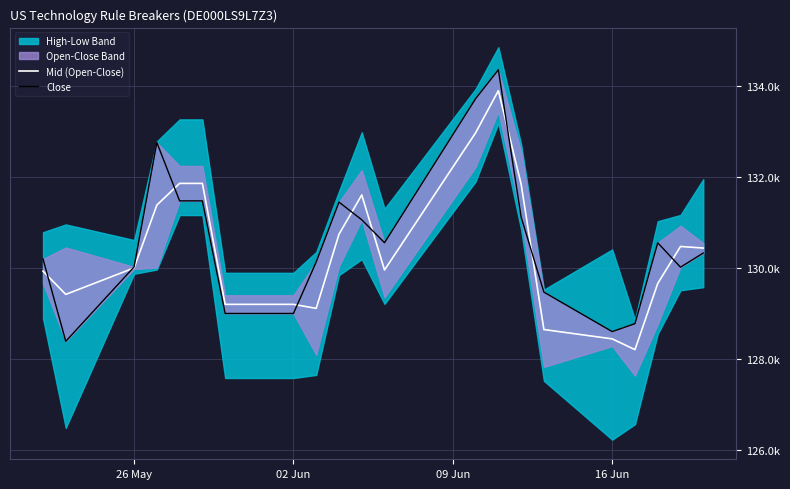

What position from the left is 02 Jun?

8